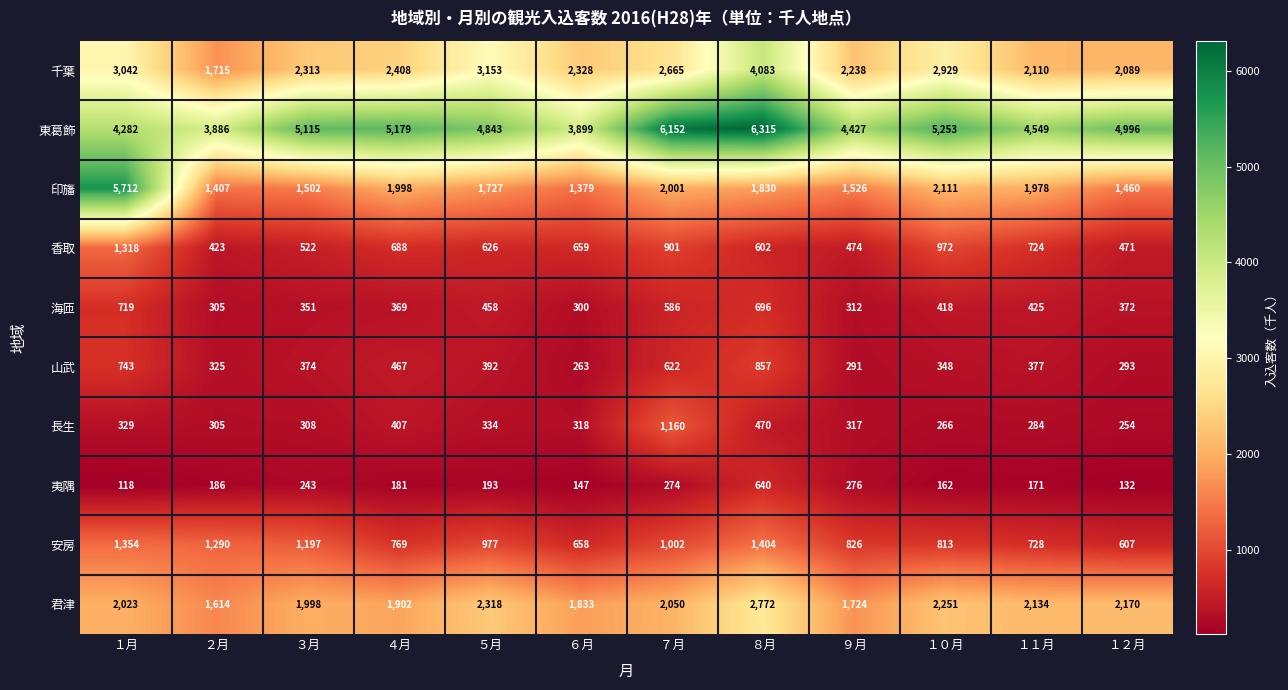

What value does the 山武 series have at ６月, to the nearest 100?

300